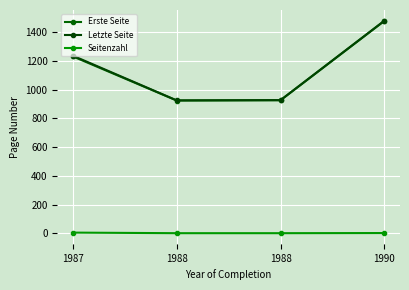

What is the difference between the highest and lowest values at 1990?

1478